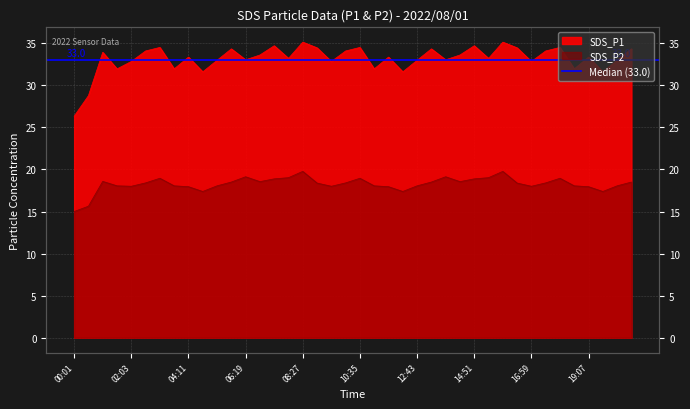

True or false: SDS_P1 and SDS_P2 intersect in this chart.

False